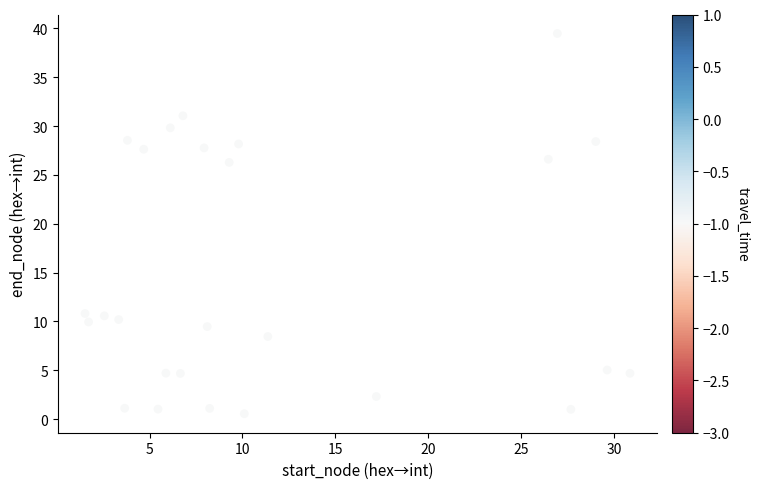

What is the range of X values (max minus min)?

29.3